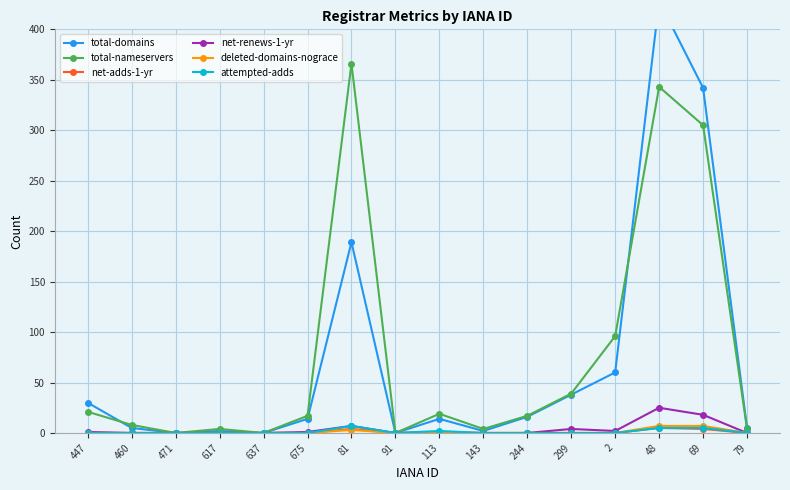

What is the value of the deleted-domains-nograce point at the 7th from the left?

3